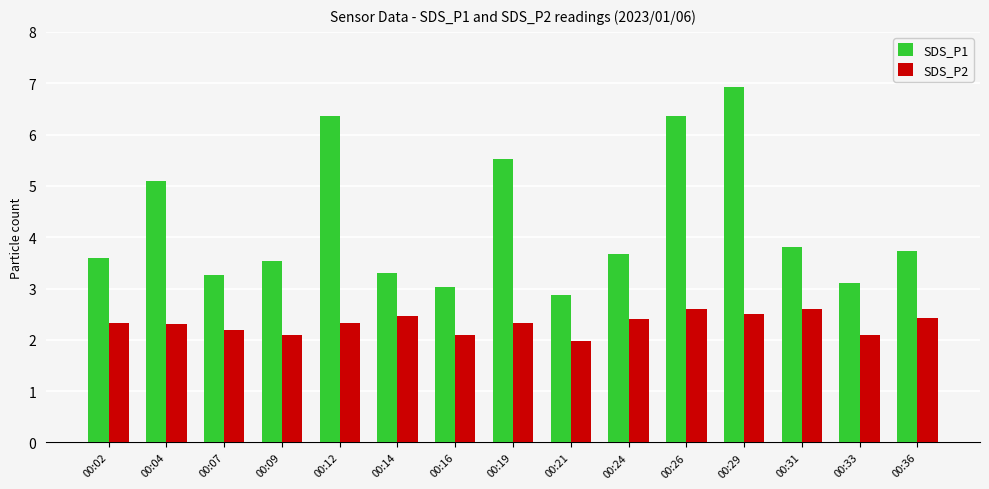

What is the value of the SDS_P1 bar at the 14th from the left?

3.1